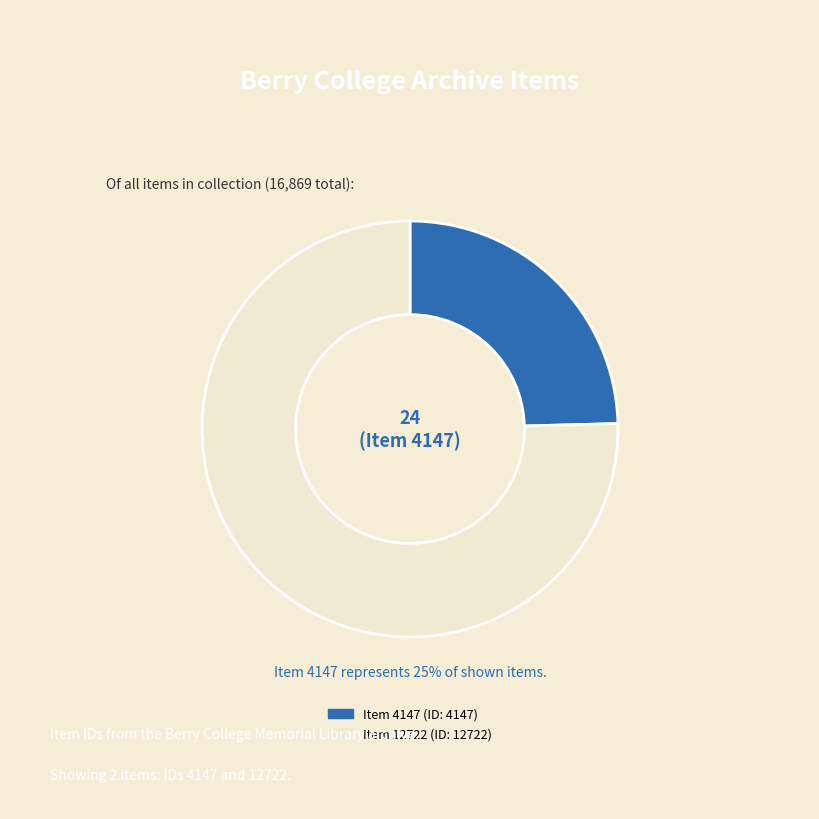

Which category has the biggest portion of the pie?

Item 12722